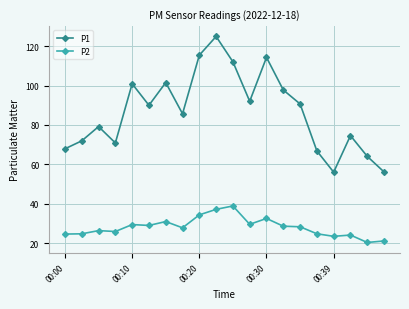

What is the value of the P1 point at the 13th from the left?

114.3